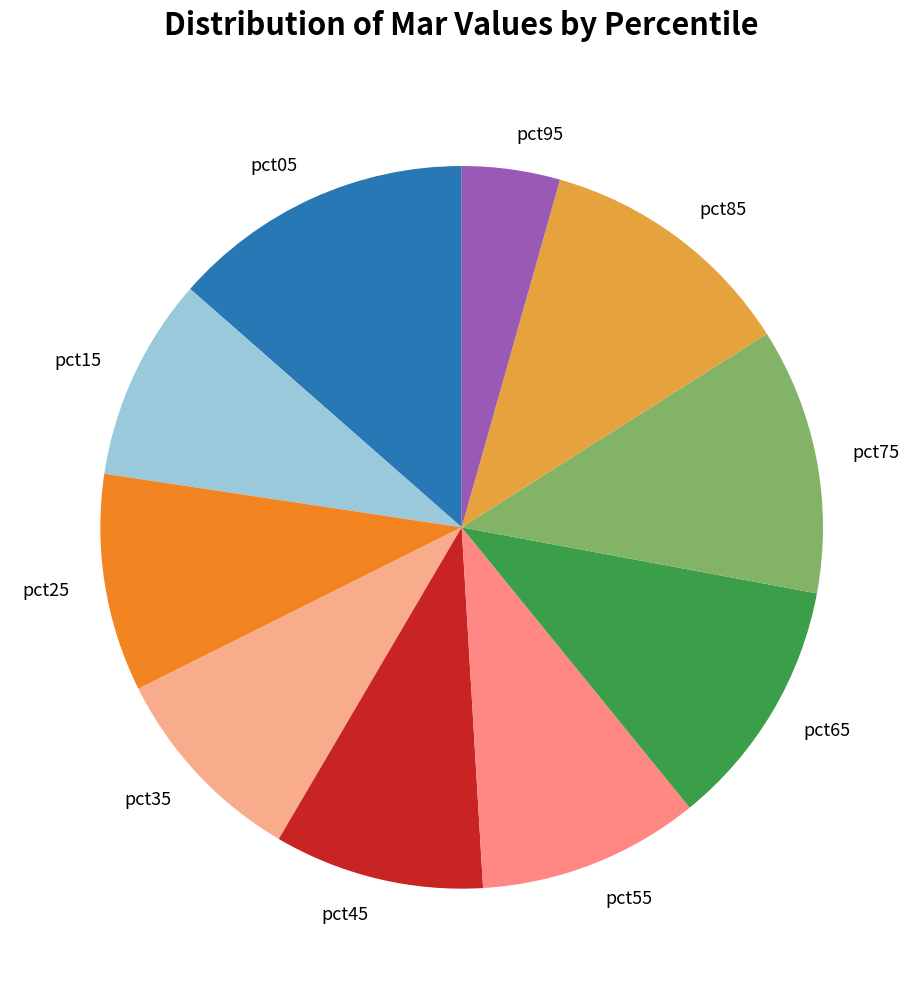

Which slice is the largest?

pct05